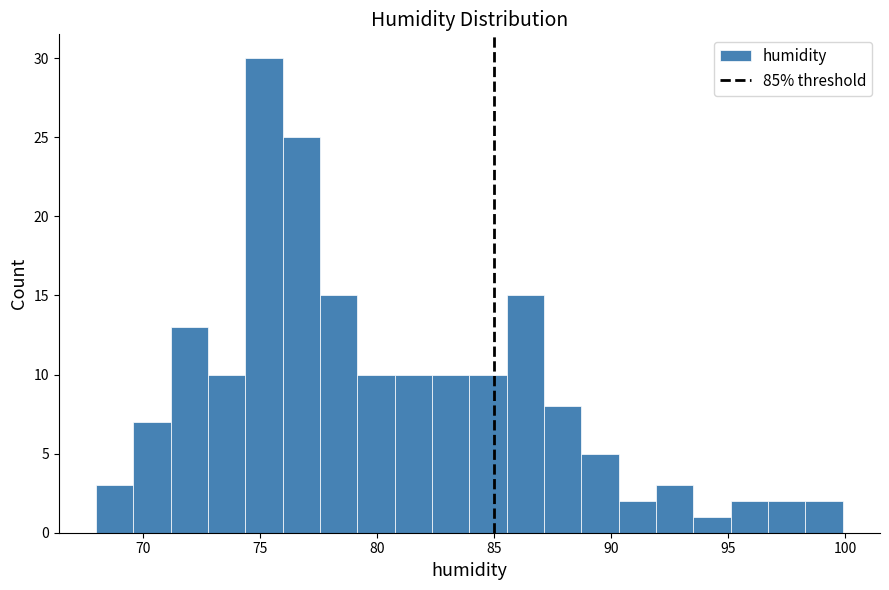

Read against the x-axis, roughly where is the centre of the tallest bar?

75.0